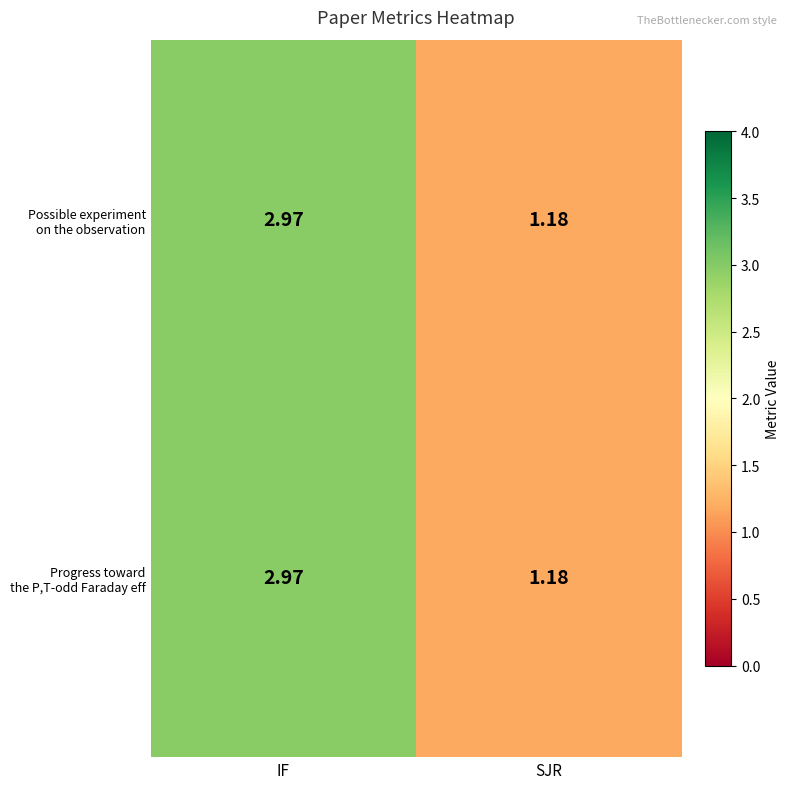

At how many categories does at least one series exceed 2?

1